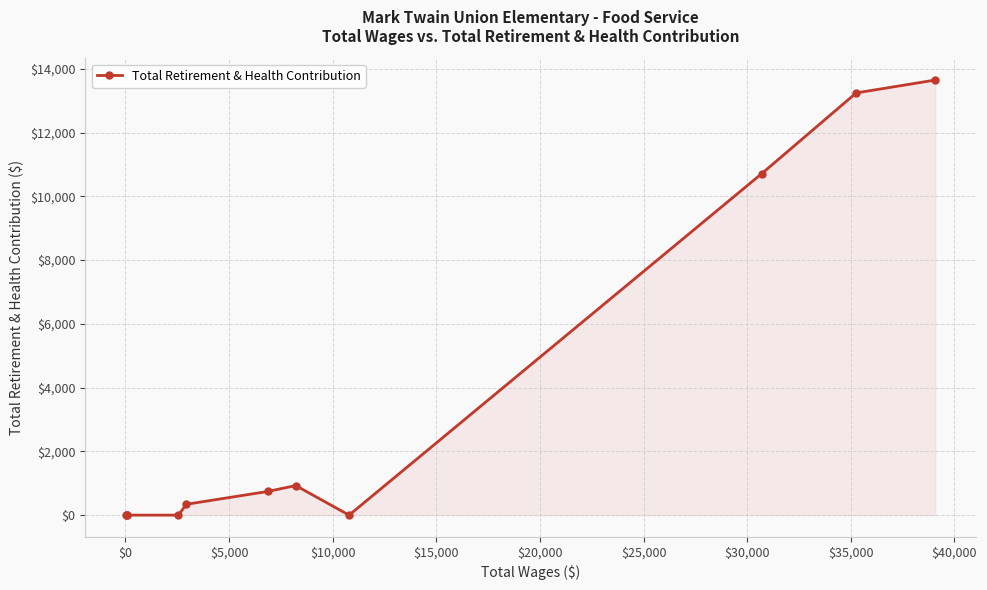

What is the greatest value displayed?

13647